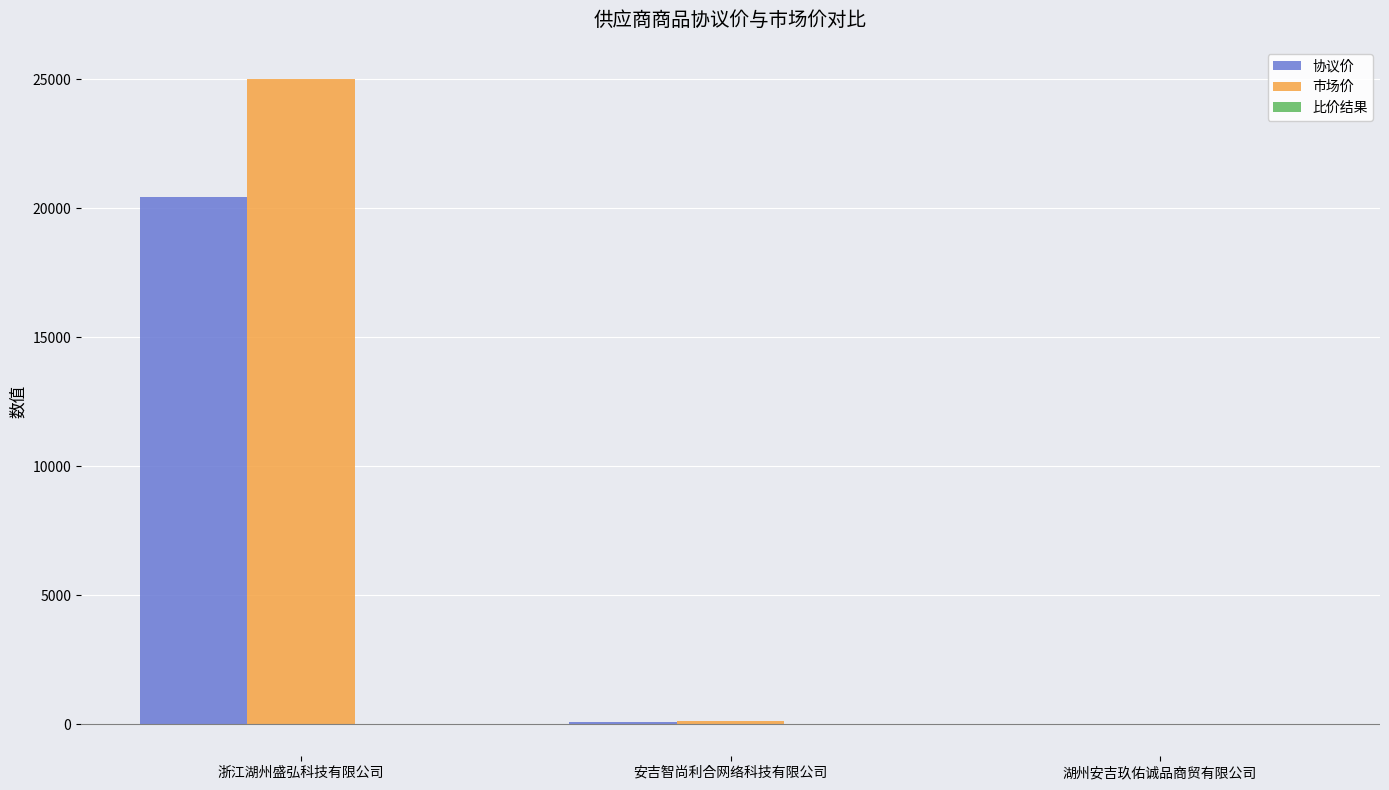

What is the maximum value shown in the chart?

24999.0